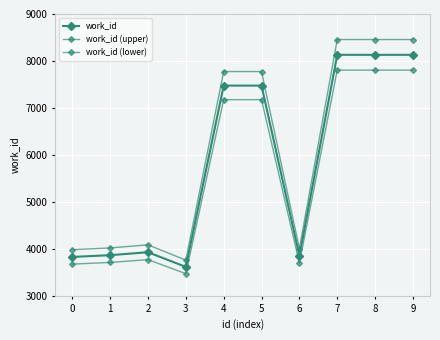

Count the number of categories in the chart.

10